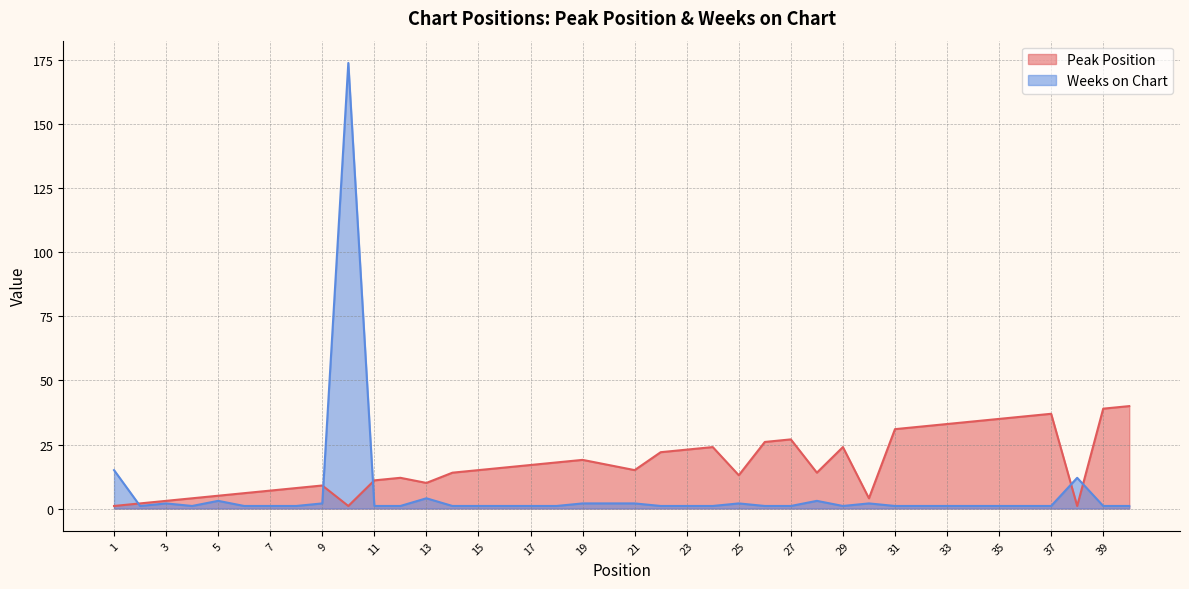

At which label is Weeks on Chart closest to 87?

1